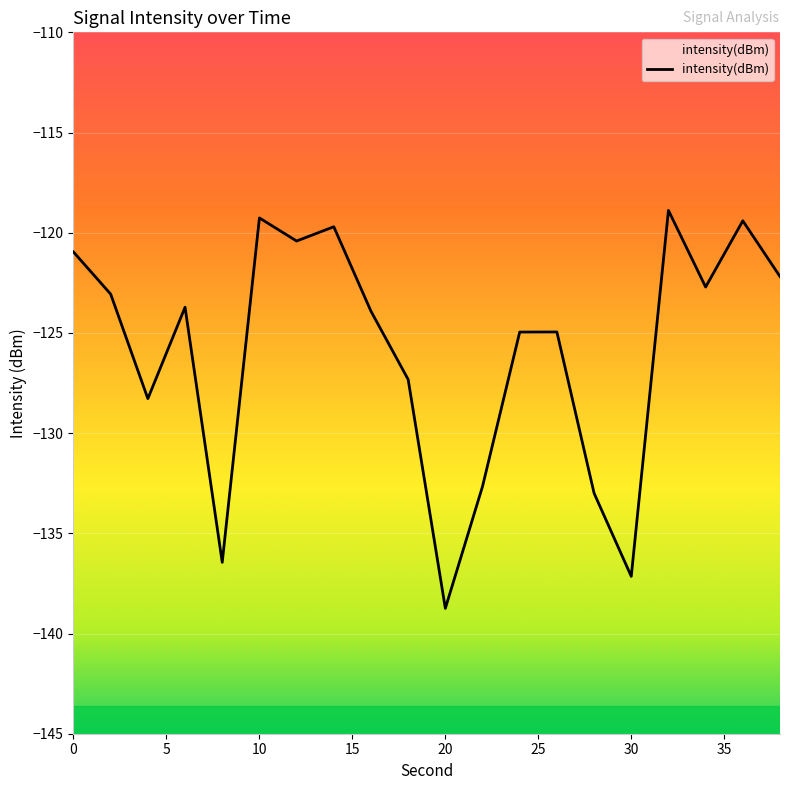

Is this an area chart (filled region under the line)?

No